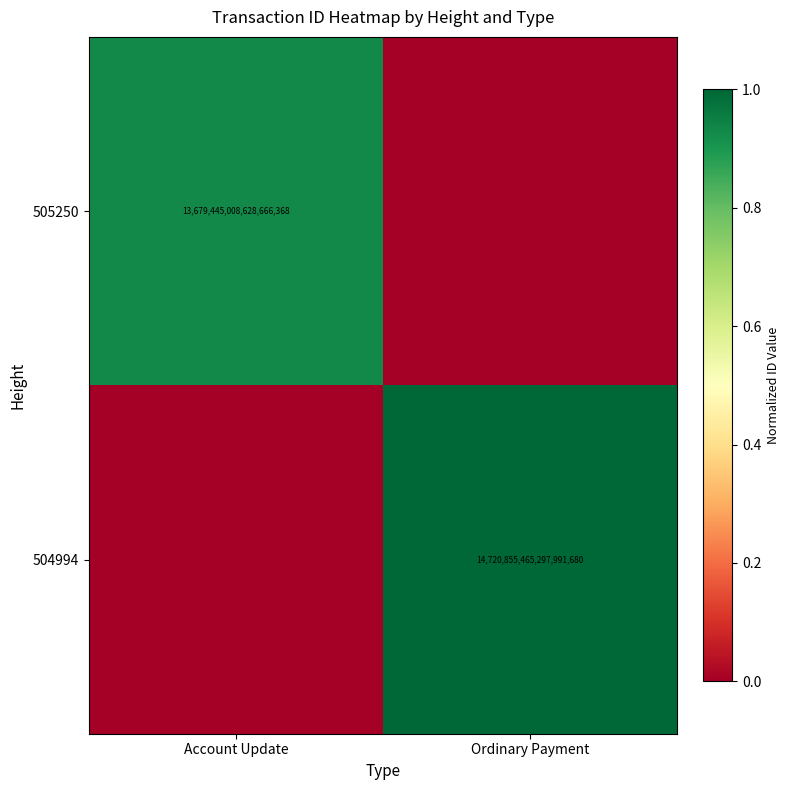

Is it true that 504994 equals 14720855465297991680 at Ordinary Payment?

True